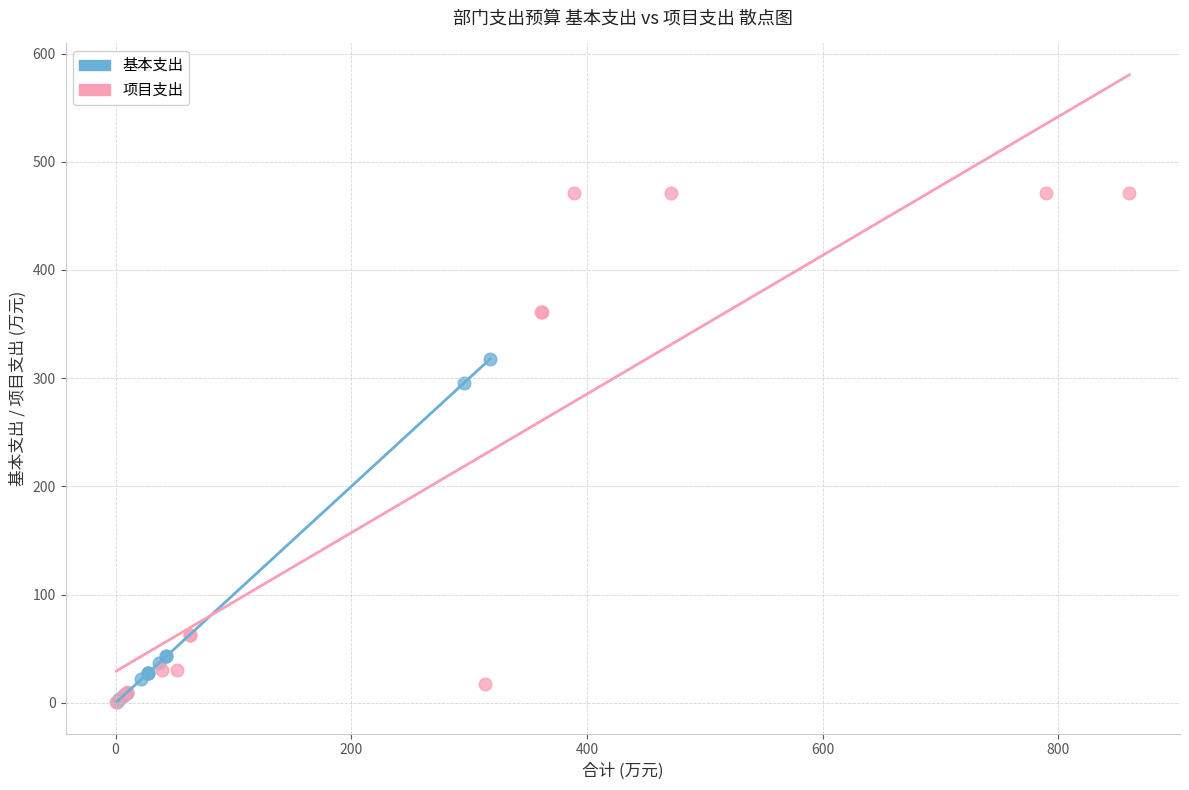

Which series has the largest Y range (max minus min)?

项目支出